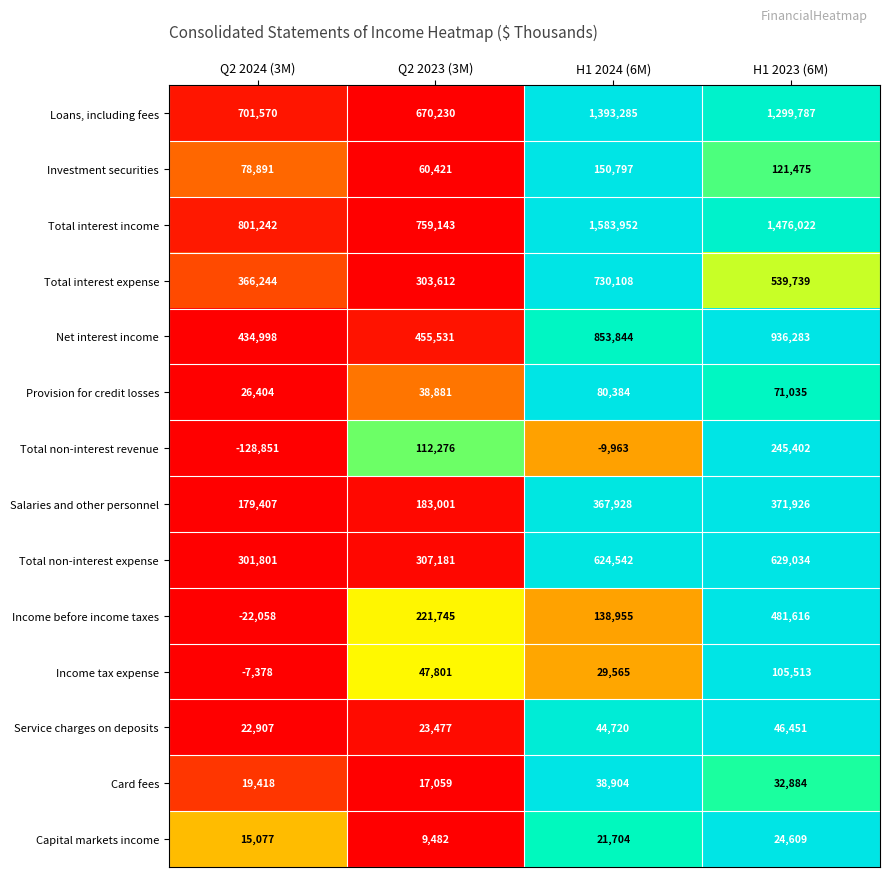

List the labels in order of Total non-interest expense value, largest first.

H1 2023 (6M), H1 2024 (6M), Q2 2023 (3M), Q2 2024 (3M)